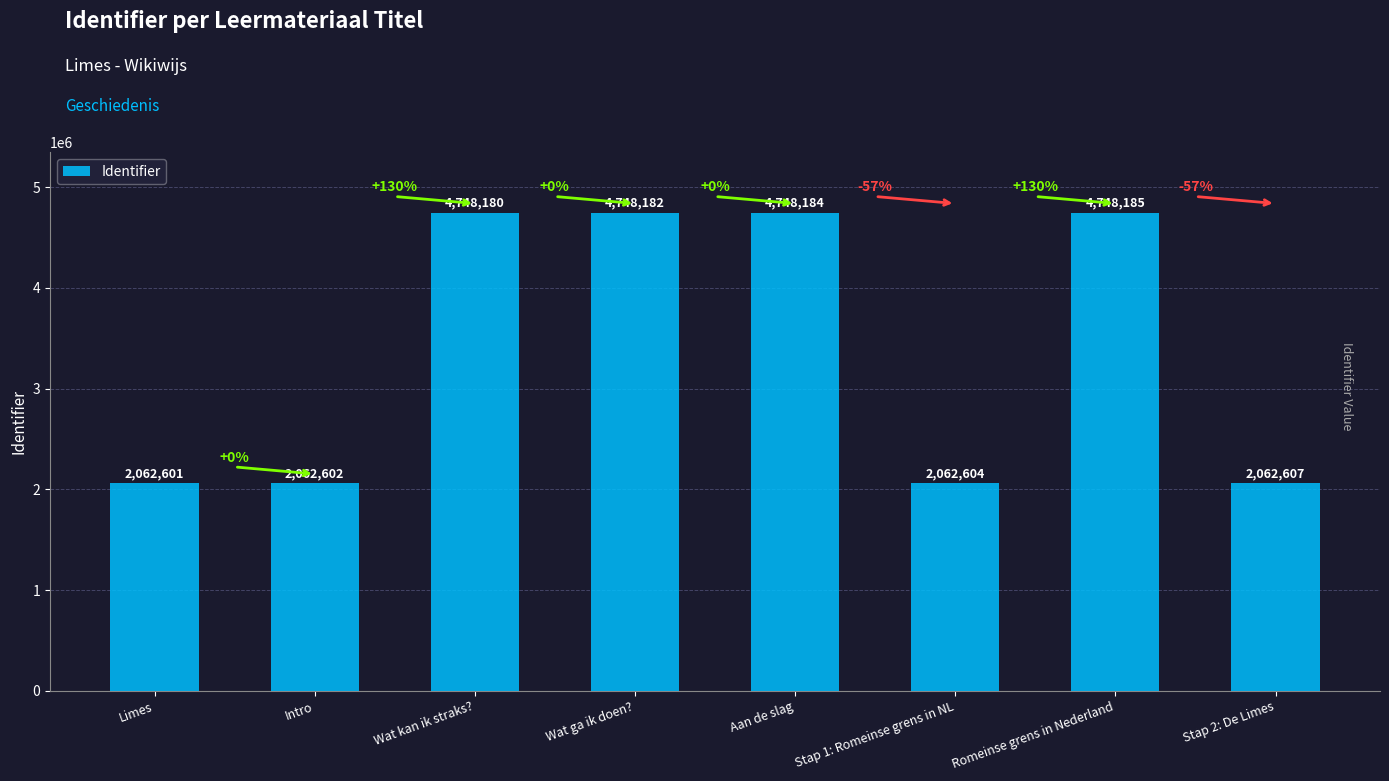

Rank the categories by value from highest to lowest.

Romeinse grens in Nederland, Aan de slag, Wat ga ik doen?, Wat kan ik straks?, Stap 2: De Limes, Stap 1: Romeinse grens in NL, Intro, Limes